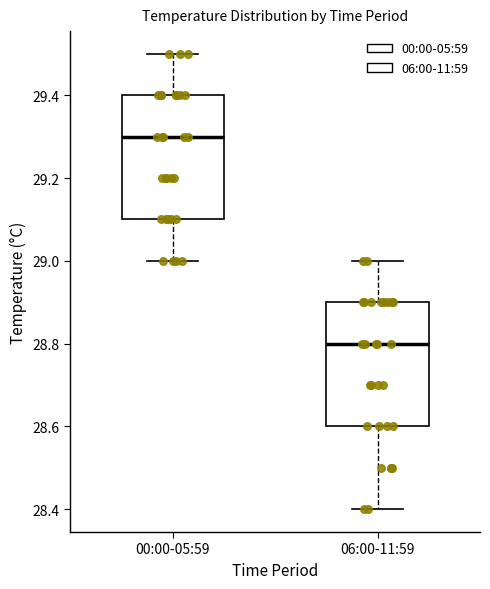

Reading left to right, transcribe this box plot: for each box, give where its median line is, the range the box spans, and where its two whiskers end, as read against the y-axis. The values are not printed on the chart, so give them approximately, as read against the axis.

00:00-05:59: median 29.3, box 29.1 to 29.4, whiskers 29.0 to 29.5
06:00-11:59: median 28.8, box 28.6 to 28.9, whiskers 28.4 to 29.0